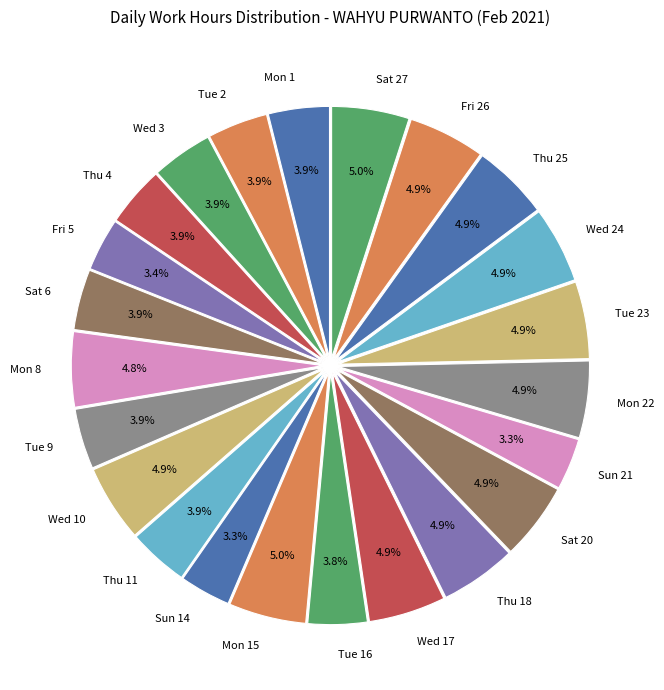

What is the ratio of the value at Sat 6 to the value at Tue 9?

1.0